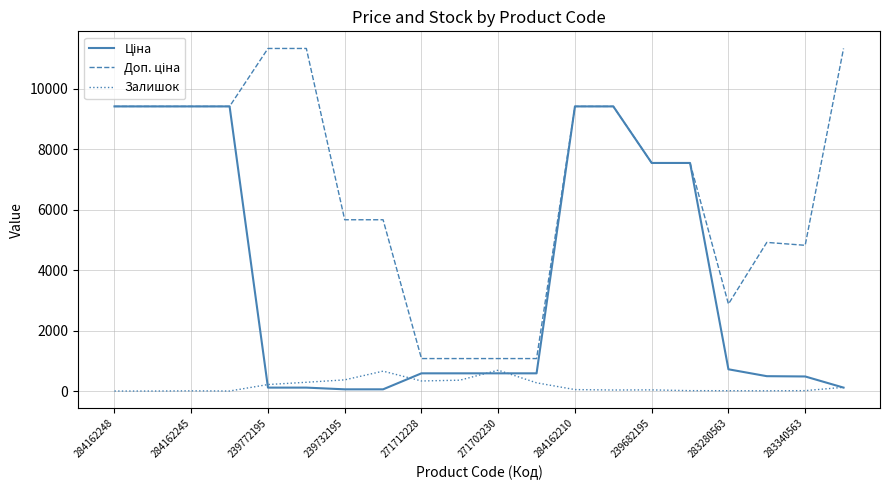

List the series in order of their overall mean, highest first.

Доп. ціна, Ціна, Залишок